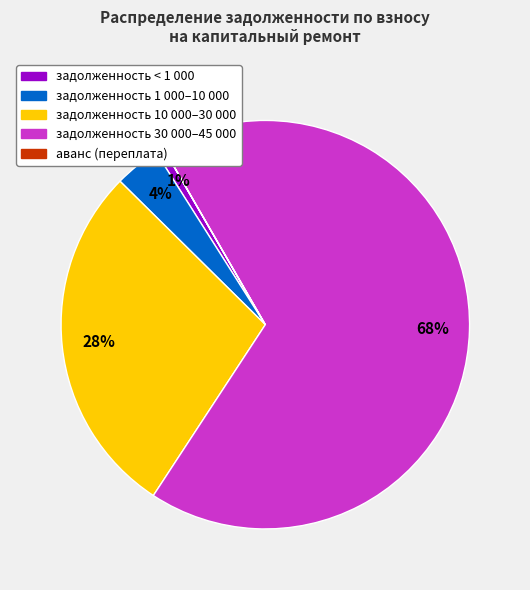

Is there any slice that represents more than half of the pie?

Yes